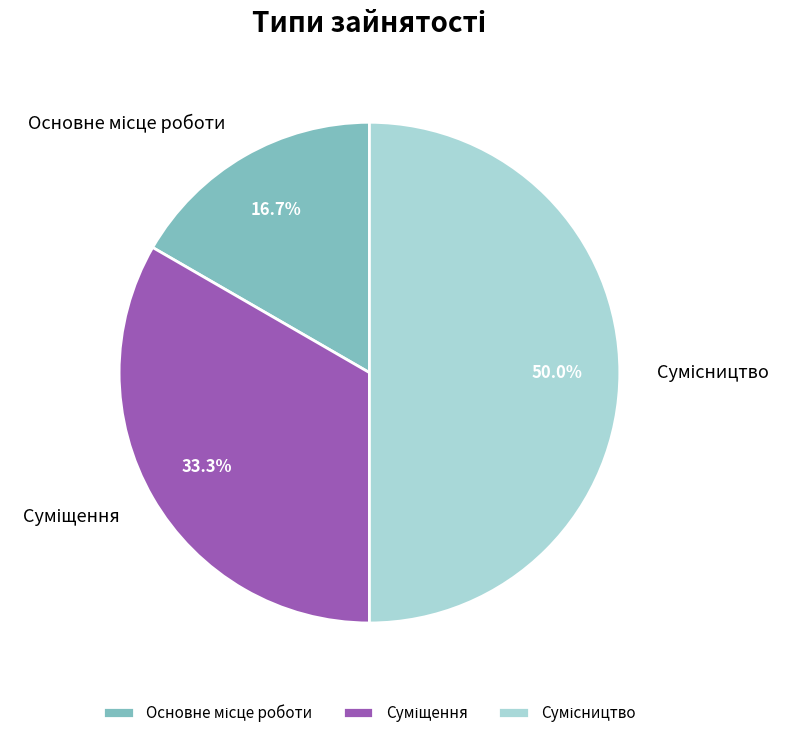

Approximately how many times larger is the value at Основне місце роботи compared to Сумісництво?

0.3